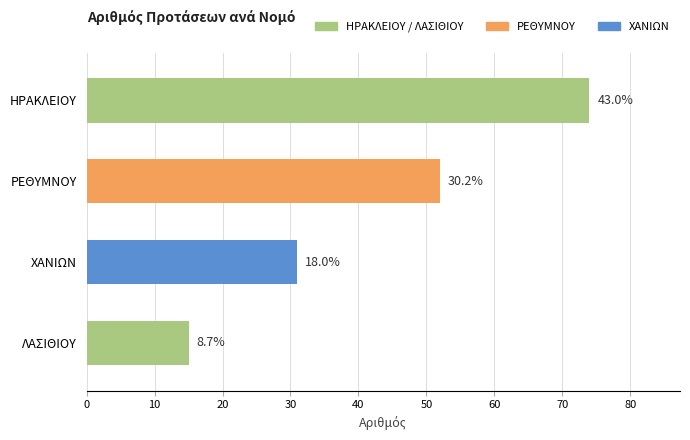

At which label does the data first exceed 52?

ΗΡΑΚΛΕΙΟΥ